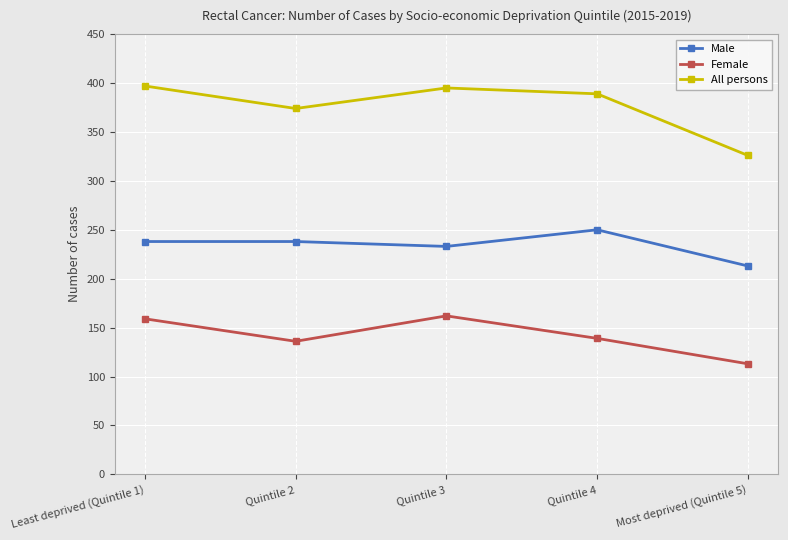

What is the label of the 3rd point from the right?

Quintile 3